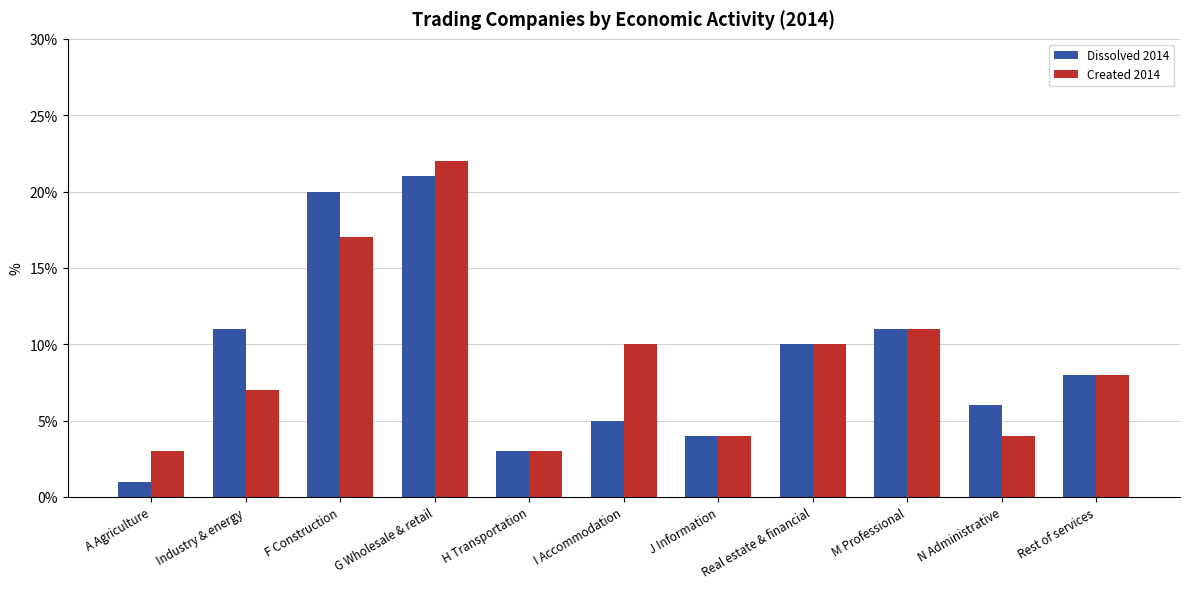

Is the value of Created 2014 at G Wholesale & retail greater than the value of Dissolved 2014 at J Information?

Yes